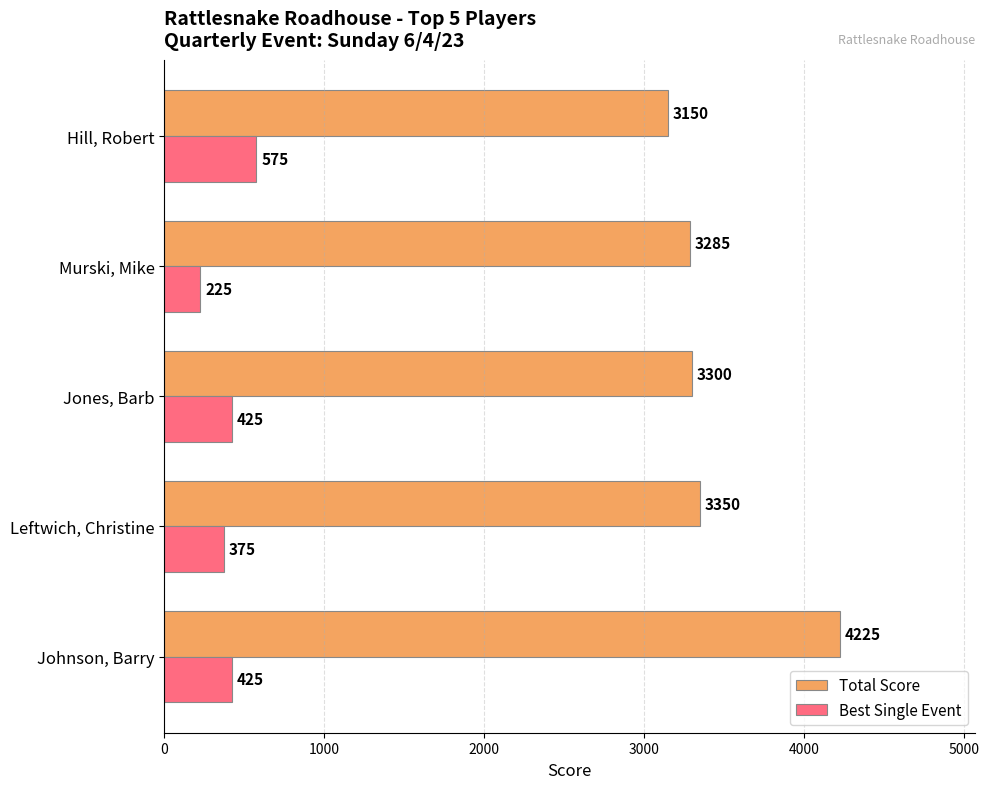

How many Best Single Event values are between 375 and 425?

3